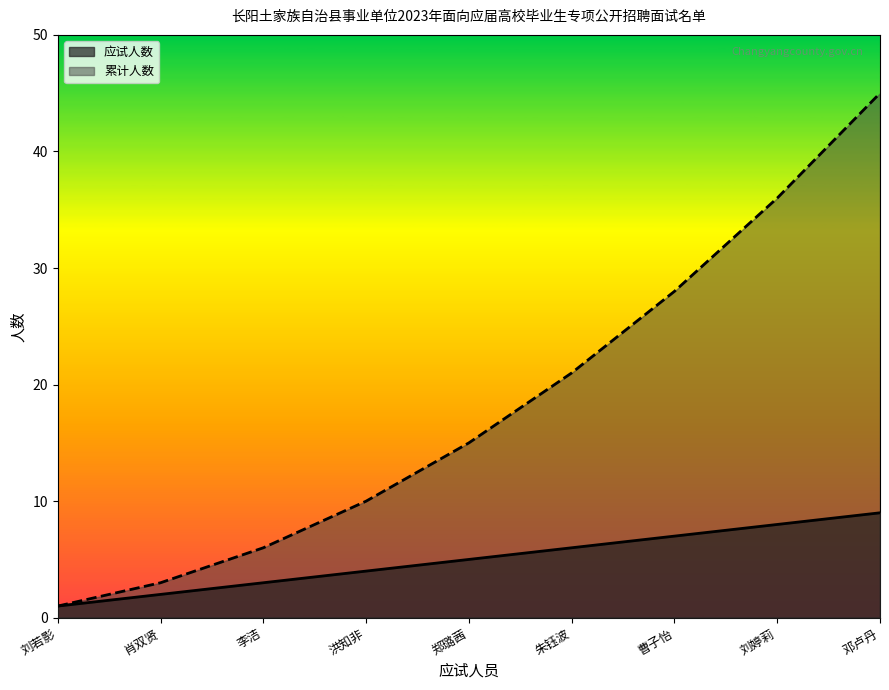

True or false: 应试人数 and 累计人数 cross at least once.

False